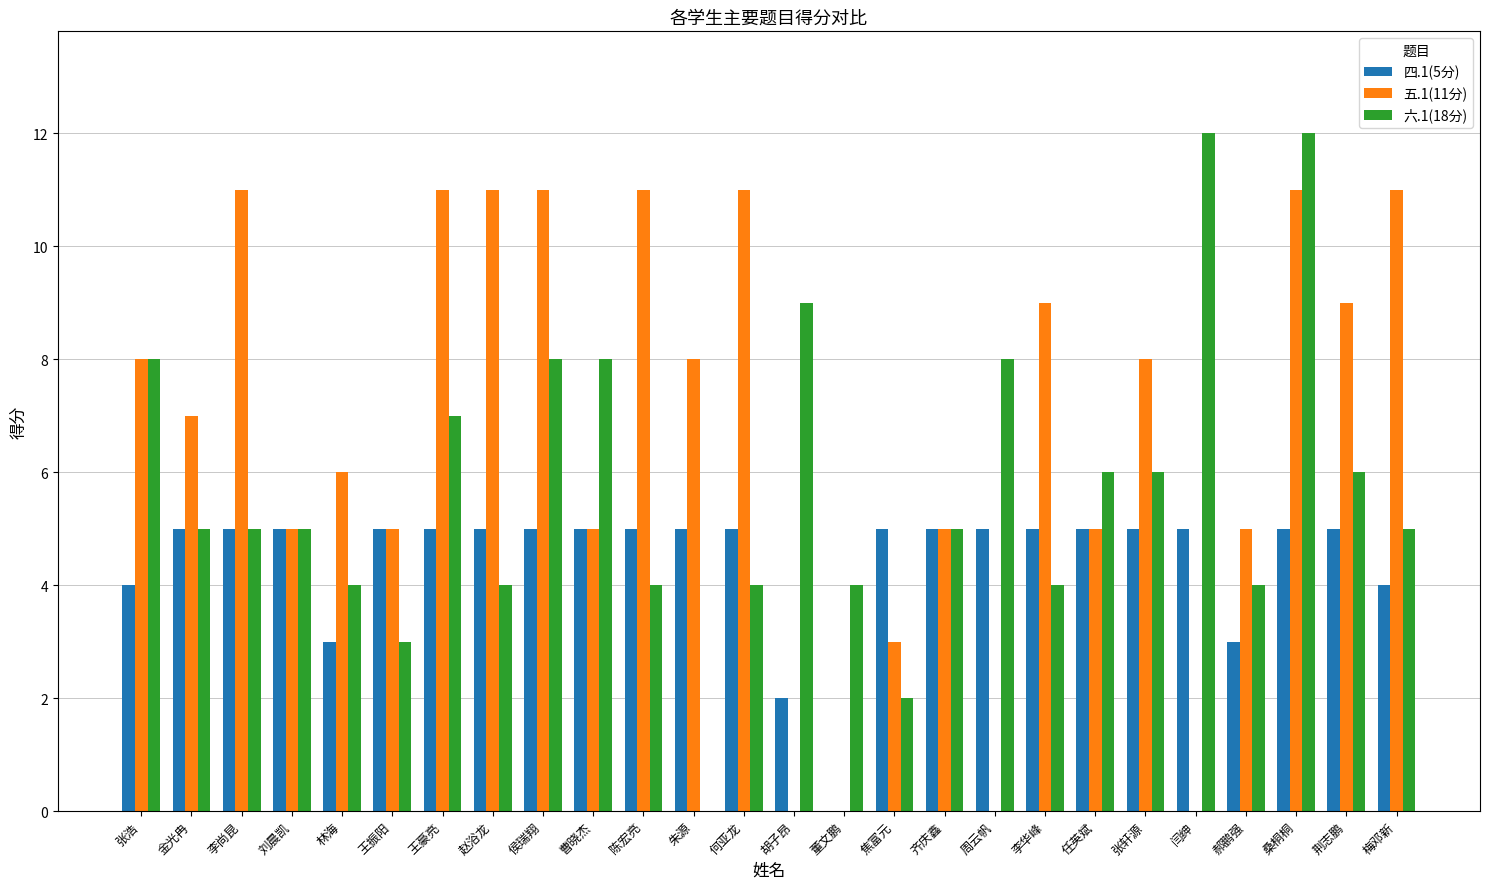

Reading left to right, what are all the values shown in this chart?

四.1(5分): 4	5	5	5	3	5	5	5	5	5	5	5	5	2	0	5	5	5	5	5	5	5	3	5	5	4
五.1(11分): 8	7	11	5	6	5	11	11	11	5	11	8	11	0	0	3	5	0	9	5	8	0	5	11	9	11
六.1(18分): 8	5	5	5	4	3	7	4	8	8	4	0	4	9	4	2	5	8	4	6	6	12	4	12	6	5